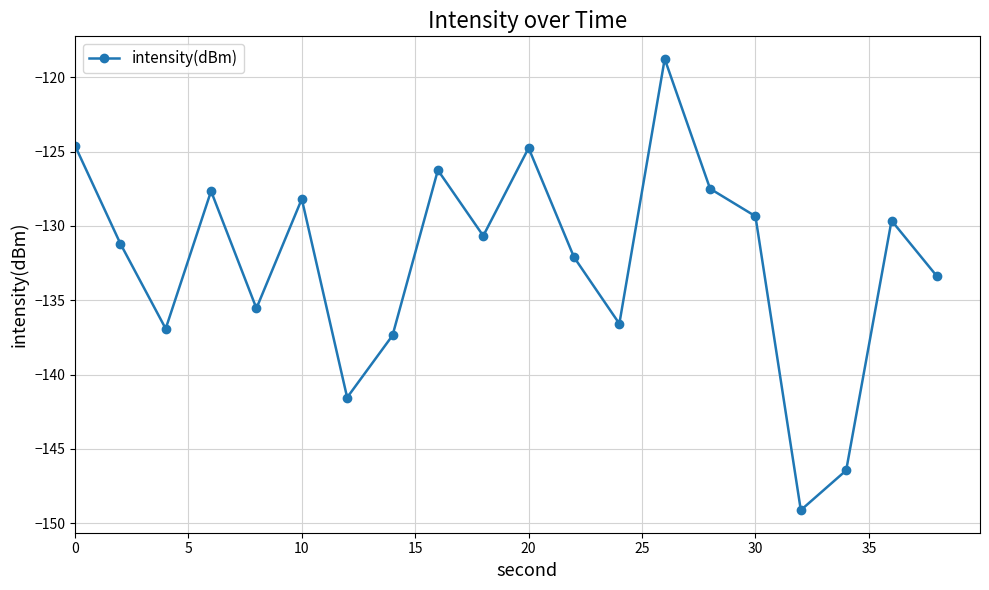

How many points are lower than both their immediate neighbors (excluding endpoints)?

6